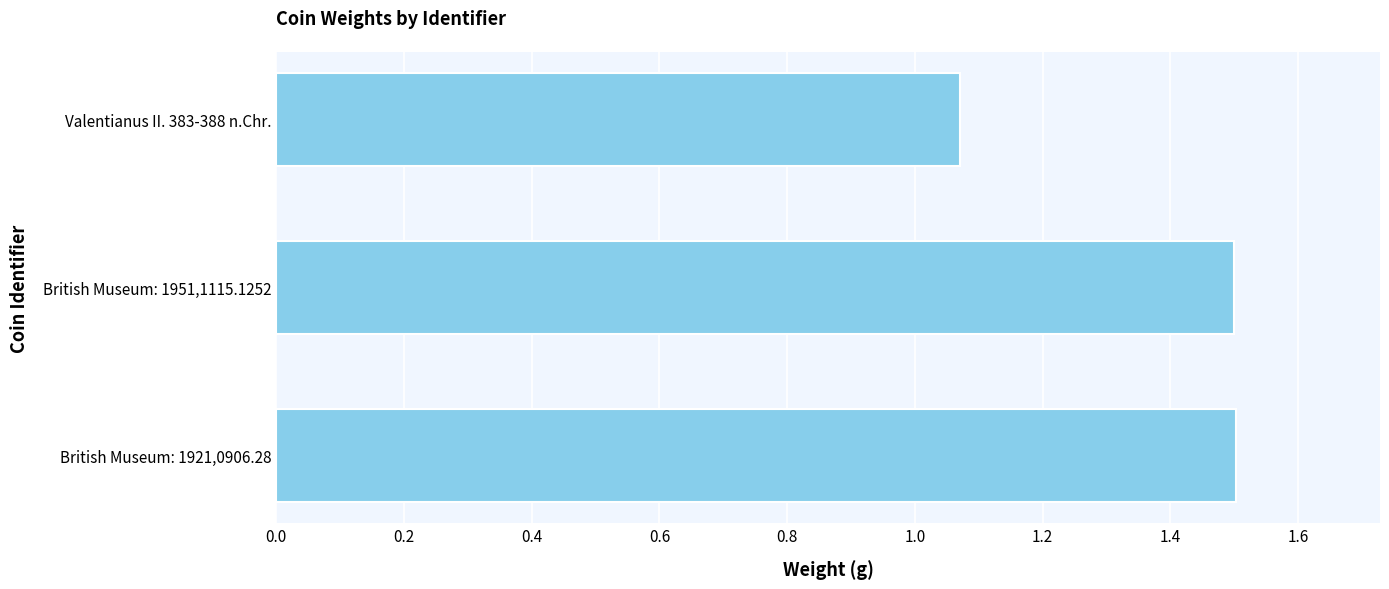

Count the values in the range 1 to 2.

3